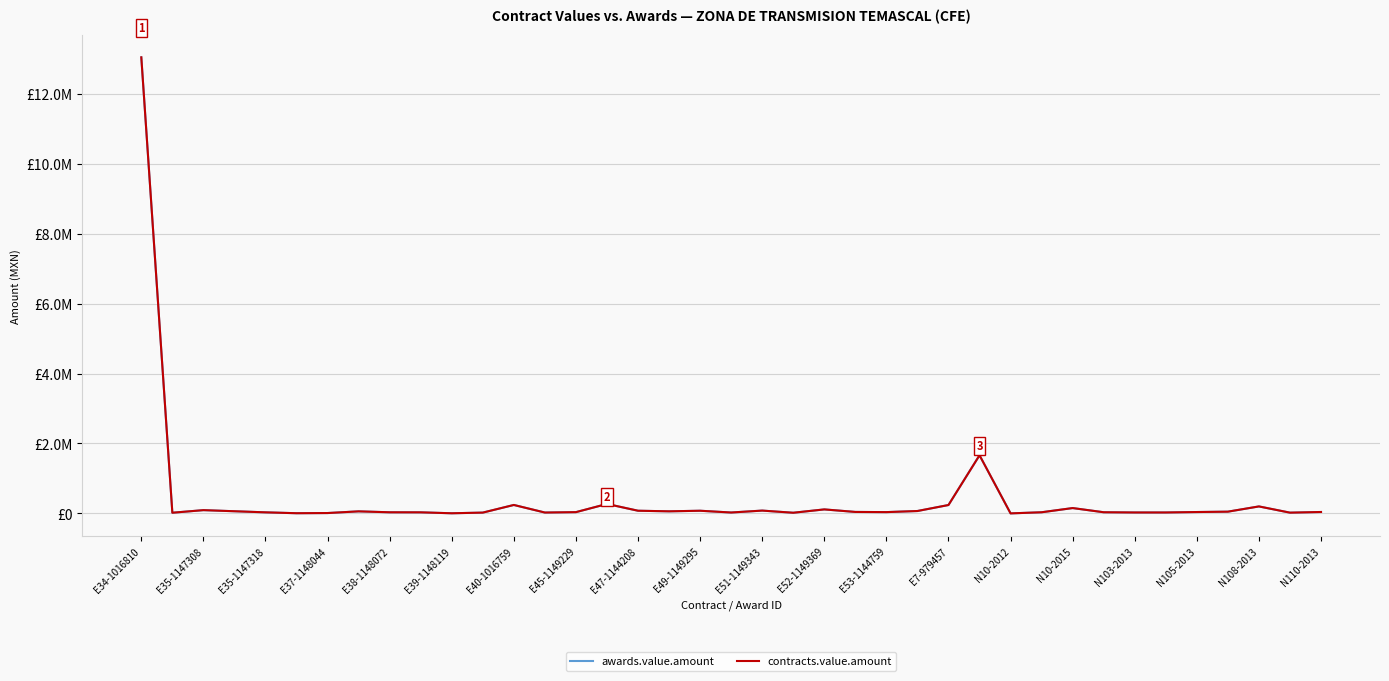

Is this an area chart (filled region under the line)?

No